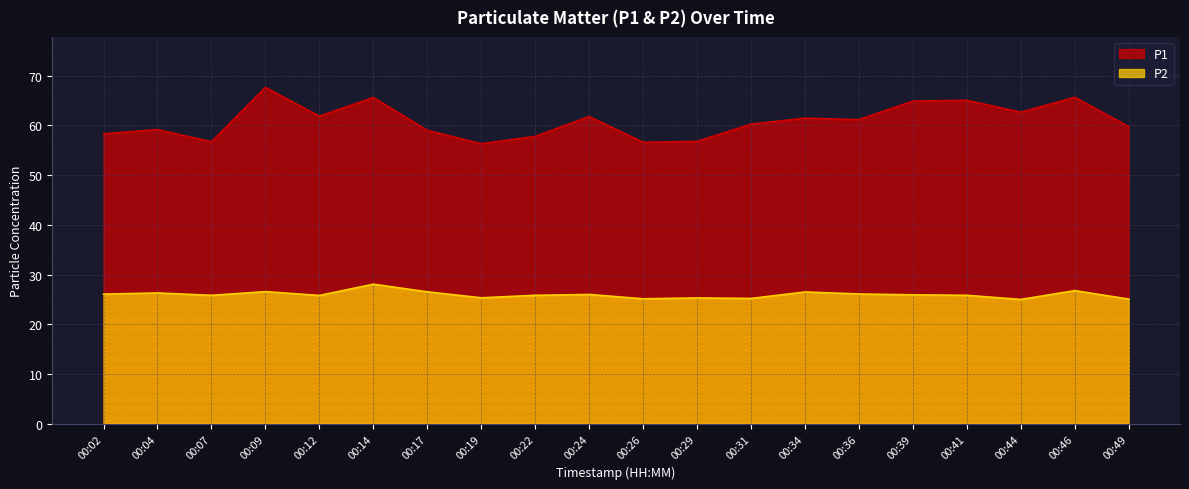

How many lines are shown in the chart?

2